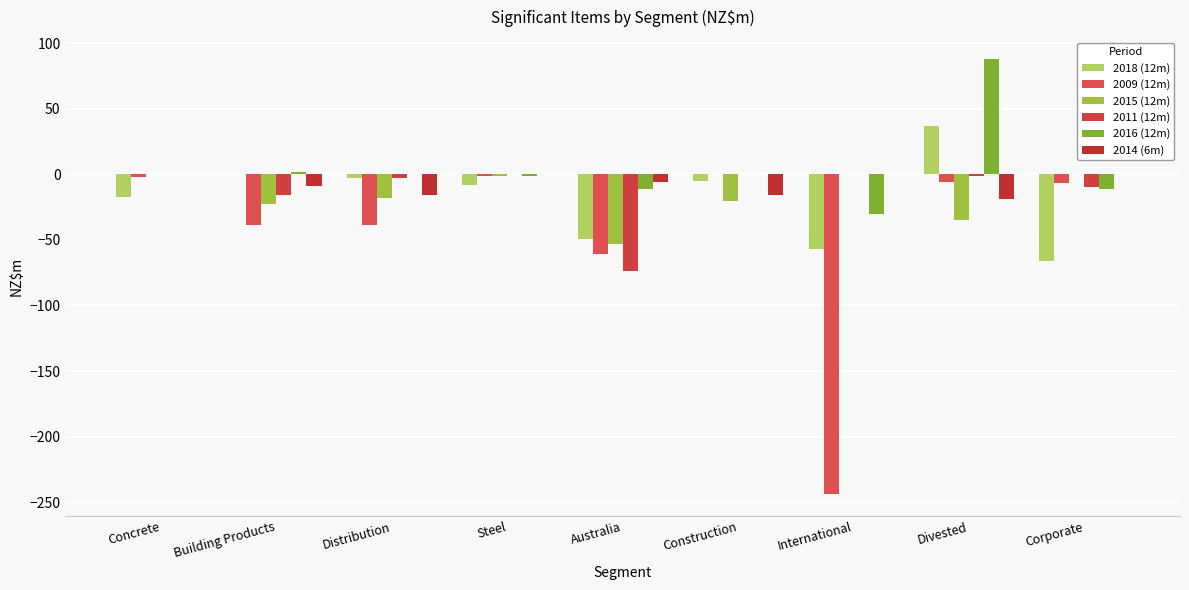

Where does the 2014 (6m) series first go above -6?

Concrete